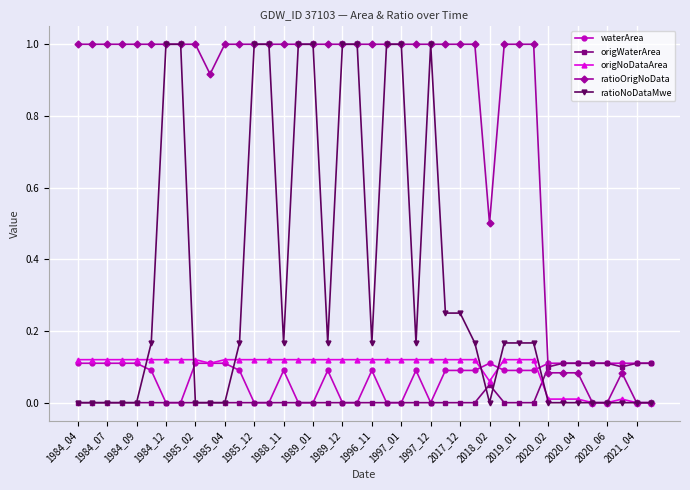

True or false: waterArea has more than 2 points higher than both neighbors.

True